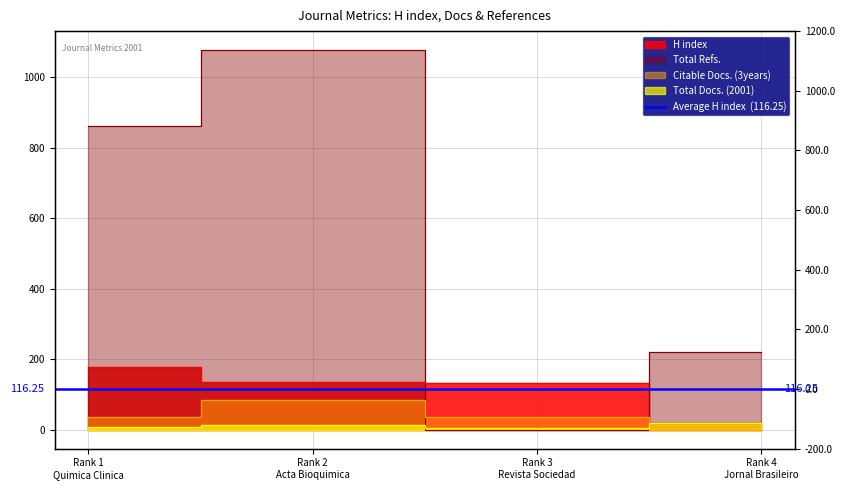

After their last crossing, which series has the higher values: Total Refs. or Citable Docs. (3years)?

Total Refs.